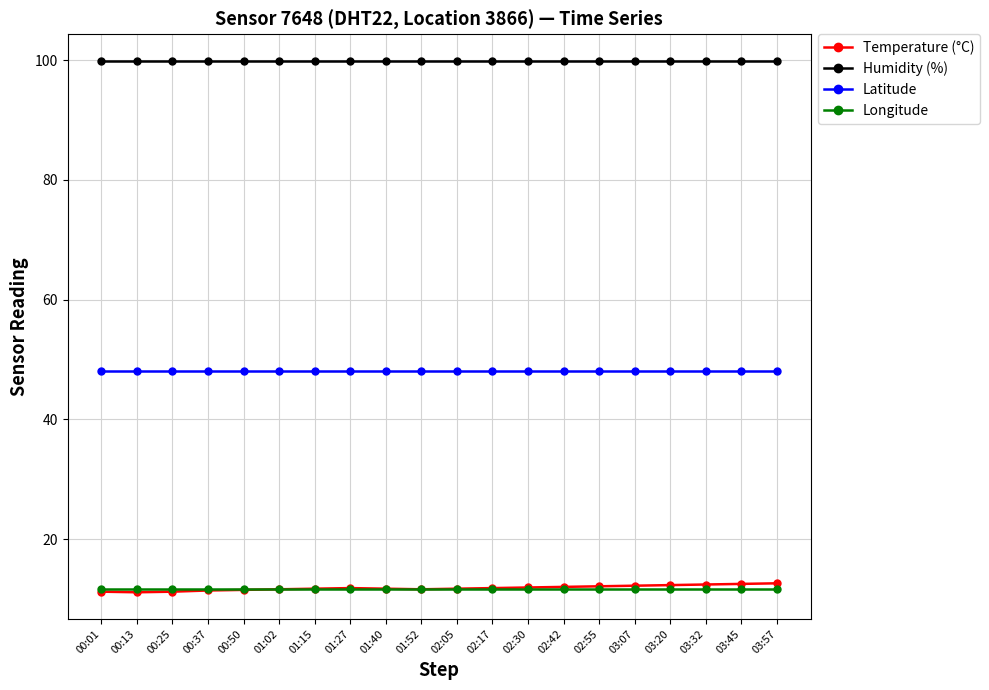

What is the value of the Latitude point at the 2nd from the left?

48.0